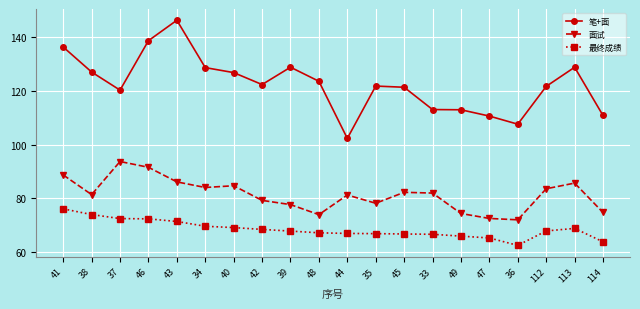

What is the sum of all 笔+面 values?

2448.3